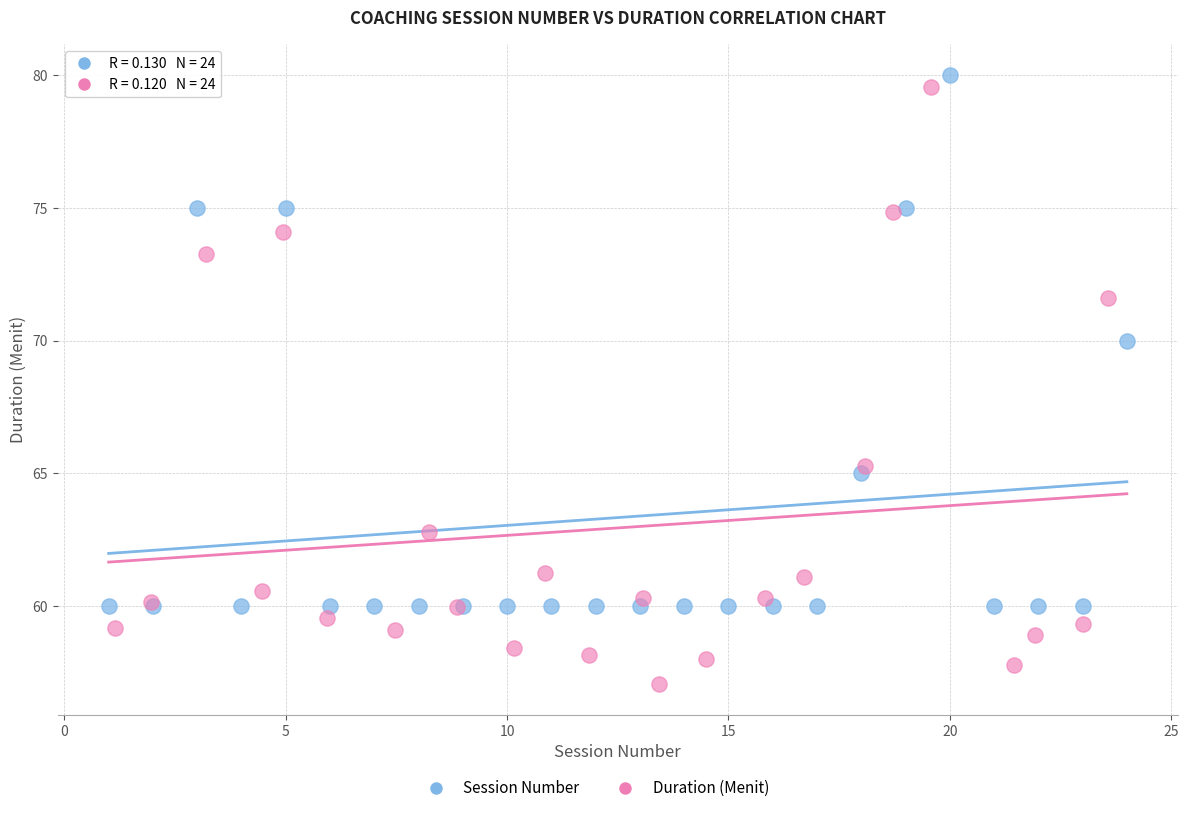

Which series has the widest spread of Y values?

Duration (Menit)